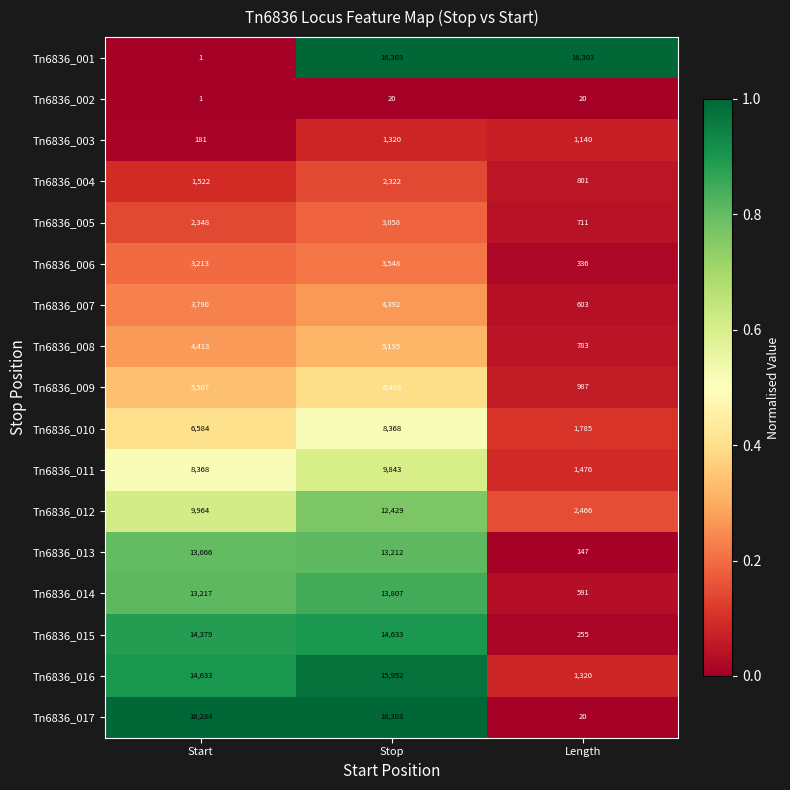

Is the value of Tn6836_005 at Stop greater than the value of Tn6836_016 at Length?

Yes